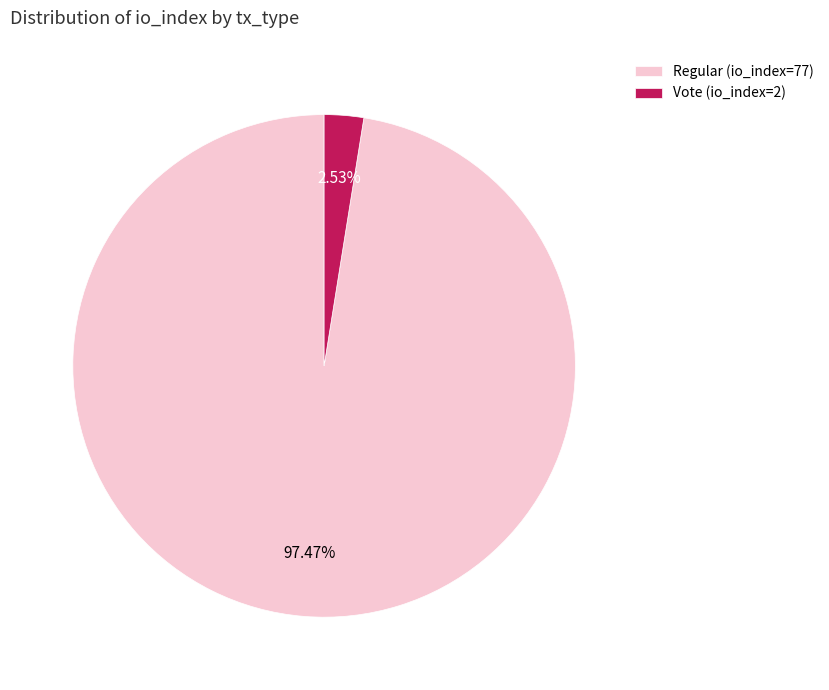

Which slice is the largest?

Regular (io_index=77)